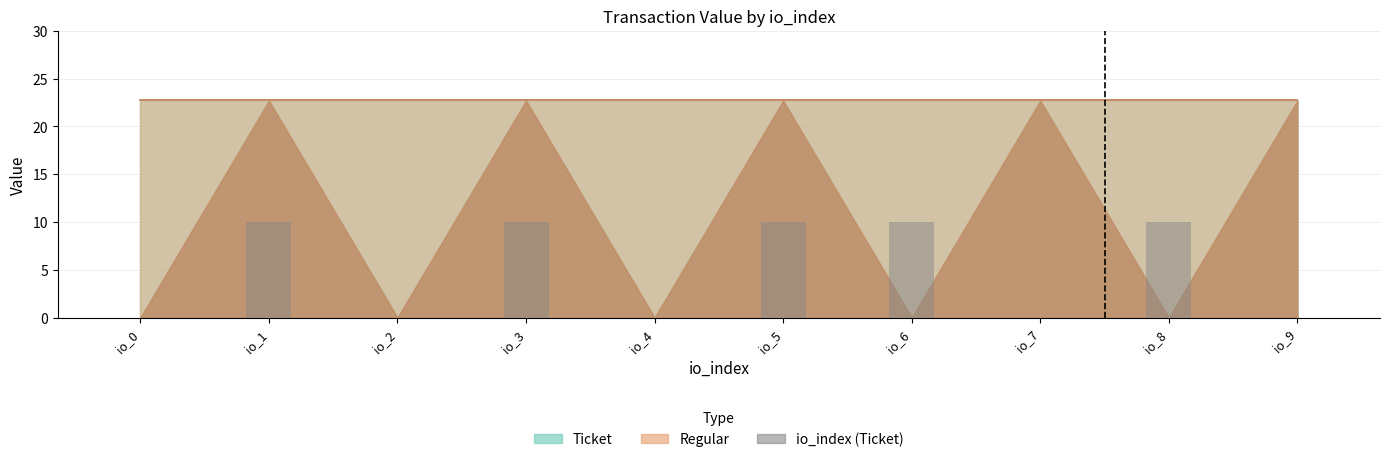

Is it true that the value at io_5 is 10?

True